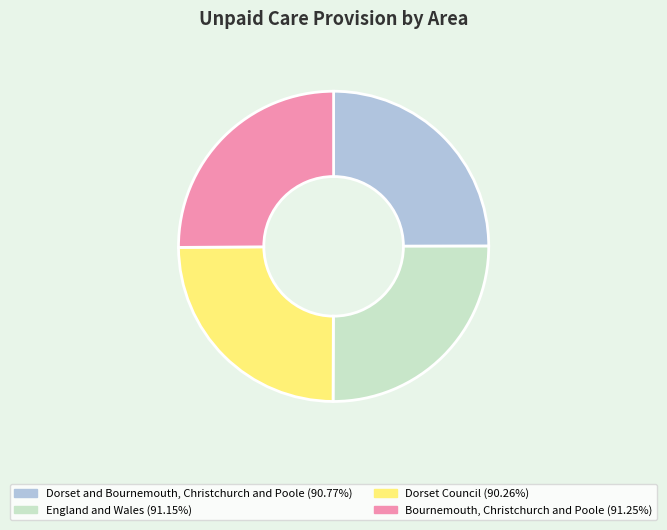

Does any single category account for the majority?

No